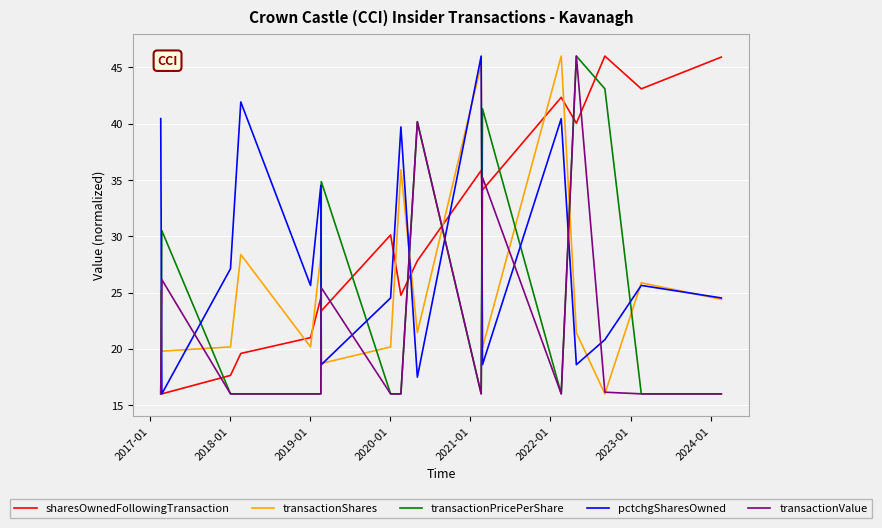

Which series has the largest total across all categories?

sharesOwnedFollowingTransaction